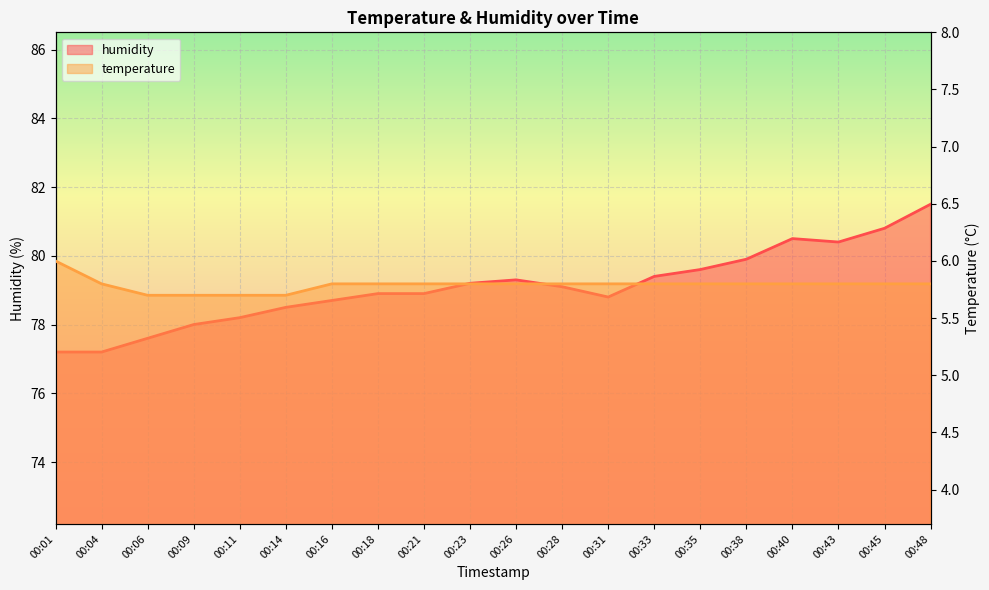

The value of humidity at 00:09 is 26.4. True or false?

False